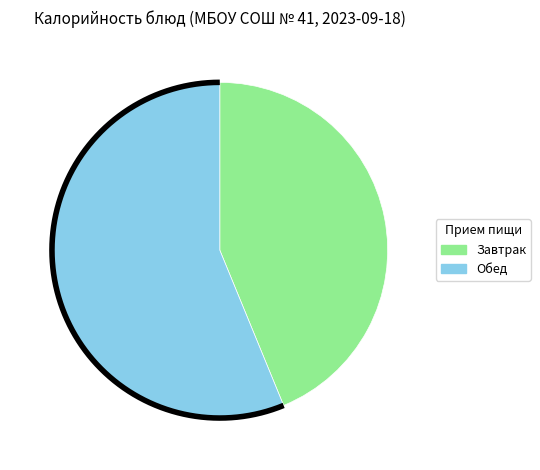

The Сыр твердых сортов slice represents 18% of the pie. True or false?

False